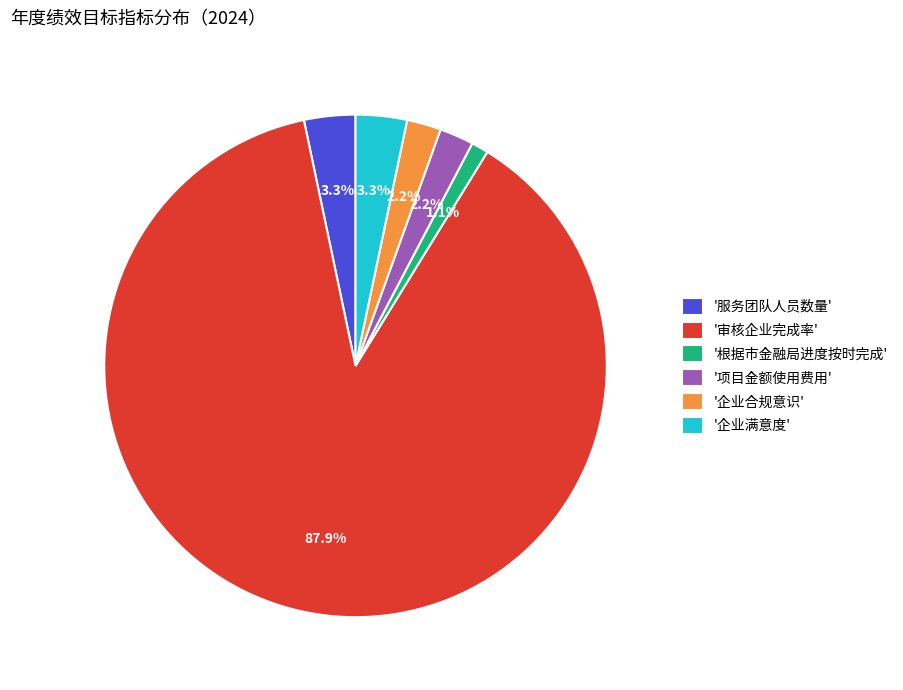

What is the ratio of the value at '服务团队人员数量' to the value at '企业满意度'?

1.0